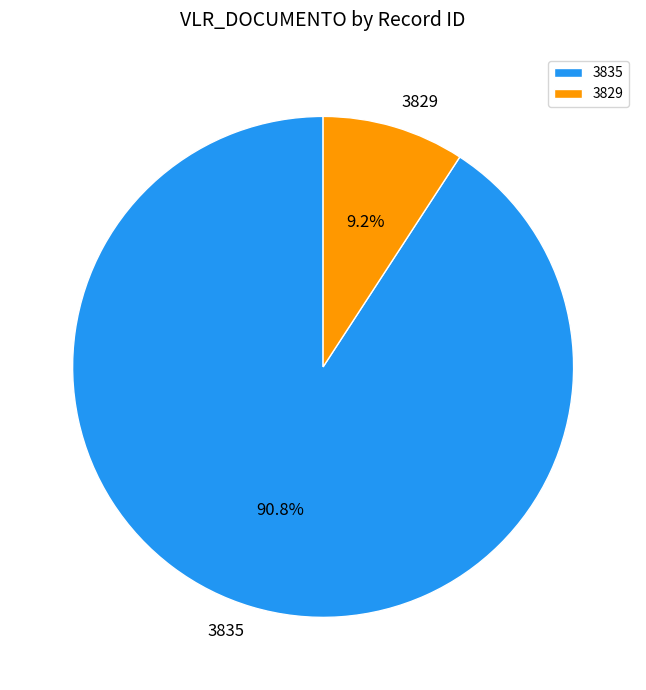

Combined, what portion of the pie is 3835 and 3829?

100.0%